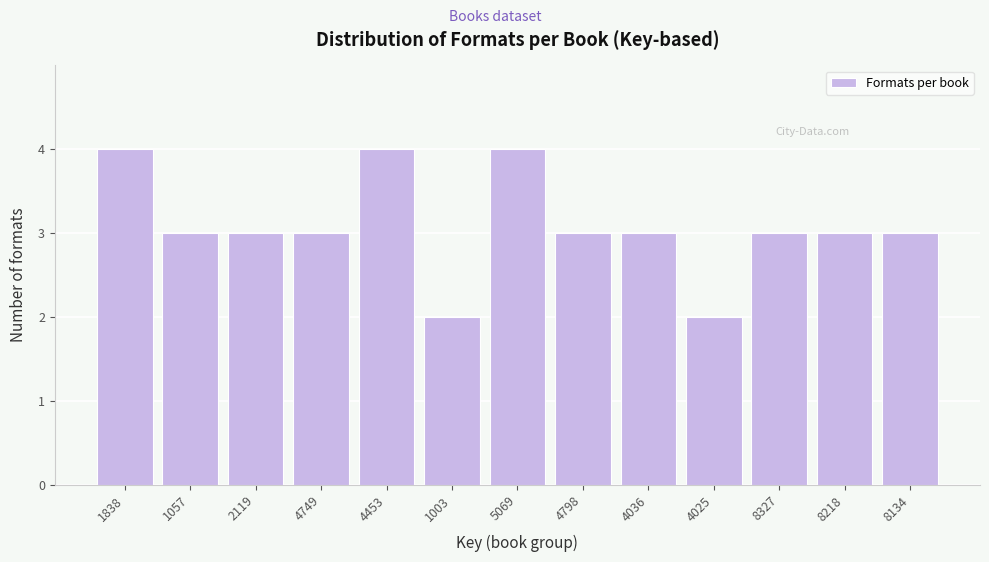

Reading right to left, transcribe all the data shown in this chart.

8134=3	8218=3	8327=3	4025=2	4036=3	4798=3	5069=4	1003=2	4453=4	4749=3	2119=3	1057=3	1838=4